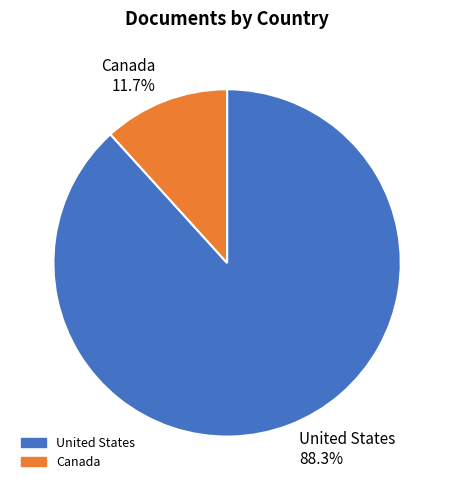

What is the total percentage of Canada and United States?

100.0%